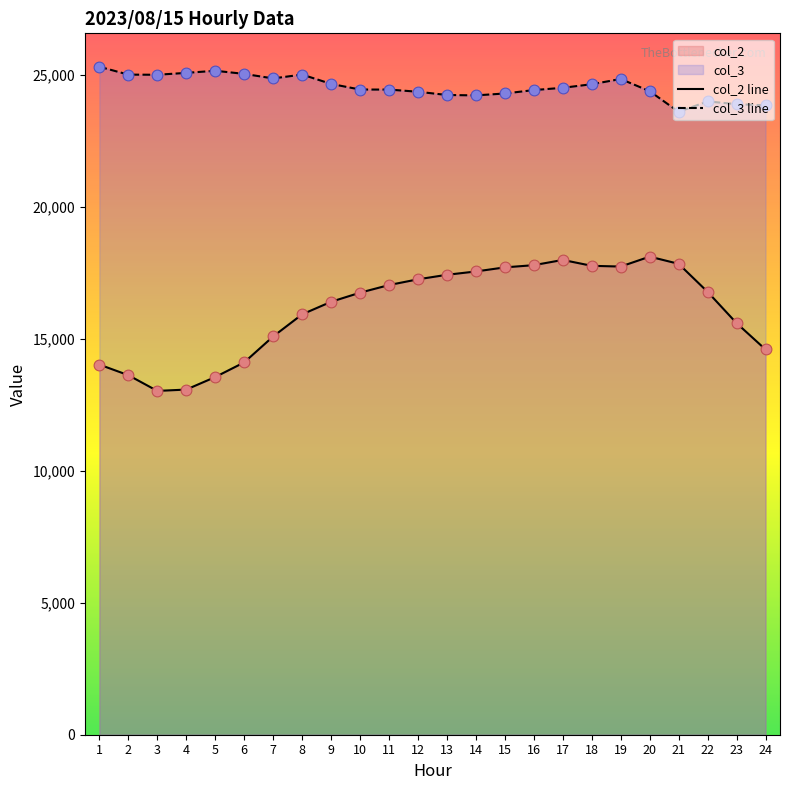

At which category is the sum across all series the highest?

19